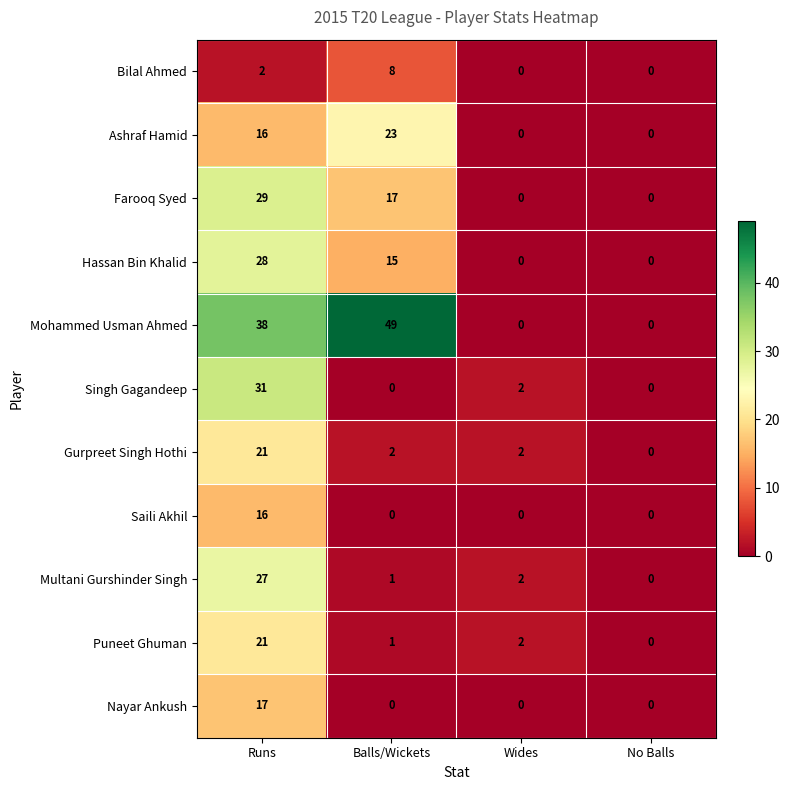

What is the approximate value of Multani Gurshinder Singh at Runs?

27